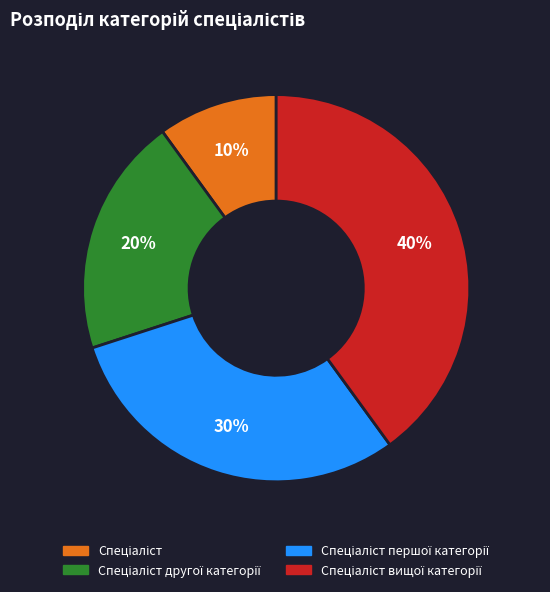

To the nearest percent, what is the average slice percentage?

25%